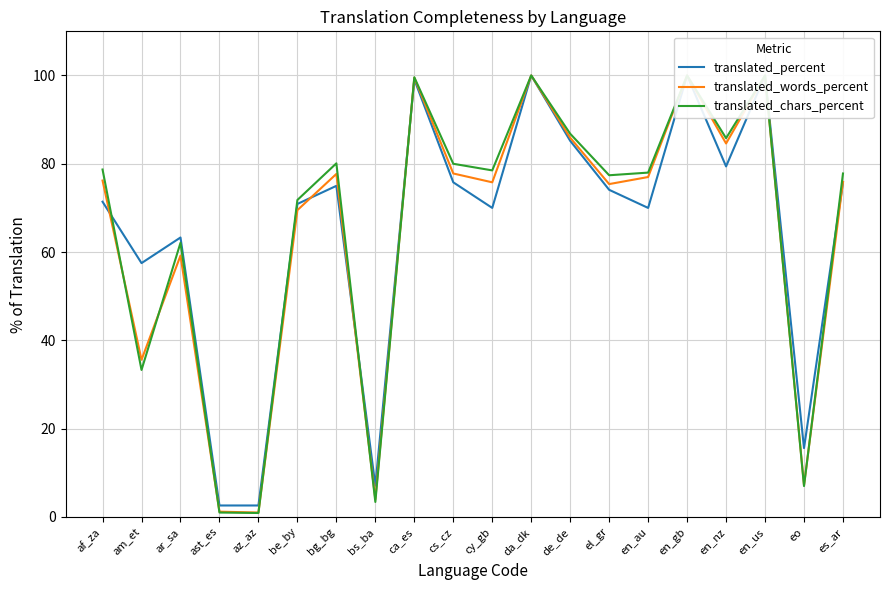

Reading left to right, what are all the values shown in this chart?

translated_percent: af_za=71.4	am_et=57.5	ar_sa=63.3	ast_es=2.6	az_az=2.6	be_by=70.9	bg_bg=75.0	bs_ba=7.1	ca_es=99.1	cs_cz=75.8	cy_gb=70.0	da_dk=100.0	de_de=85.2	el_gr=74.1	en_au=70.0	en_gb=100.0	en_nz=79.4	en_us=100.0	eo=15.6	es_ar=75.8
translated_words_percent: af_za=76.2	am_et=35.6	ar_sa=59.2	ast_es=1.2	az_az=1.0	be_by=69.5	bg_bg=77.7	bs_ba=4.0	ca_es=99.5	cs_cz=77.8	cy_gb=75.8	da_dk=100.0	de_de=85.9	el_gr=75.4	en_au=77.0	en_gb=100.0	en_nz=84.6	en_us=100.0	eo=7.2	es_ar=75.9
translated_chars_percent: af_za=78.7	am_et=33.3	ar_sa=62.1	ast_es=1.0	az_az=0.9	be_by=71.8	bg_bg=80.1	bs_ba=3.4	ca_es=99.6	cs_cz=80.0	cy_gb=78.5	da_dk=100.0	de_de=86.8	el_gr=77.4	en_au=78.0	en_gb=100.0	en_nz=85.8	en_us=100.0	eo=7.0	es_ar=77.8